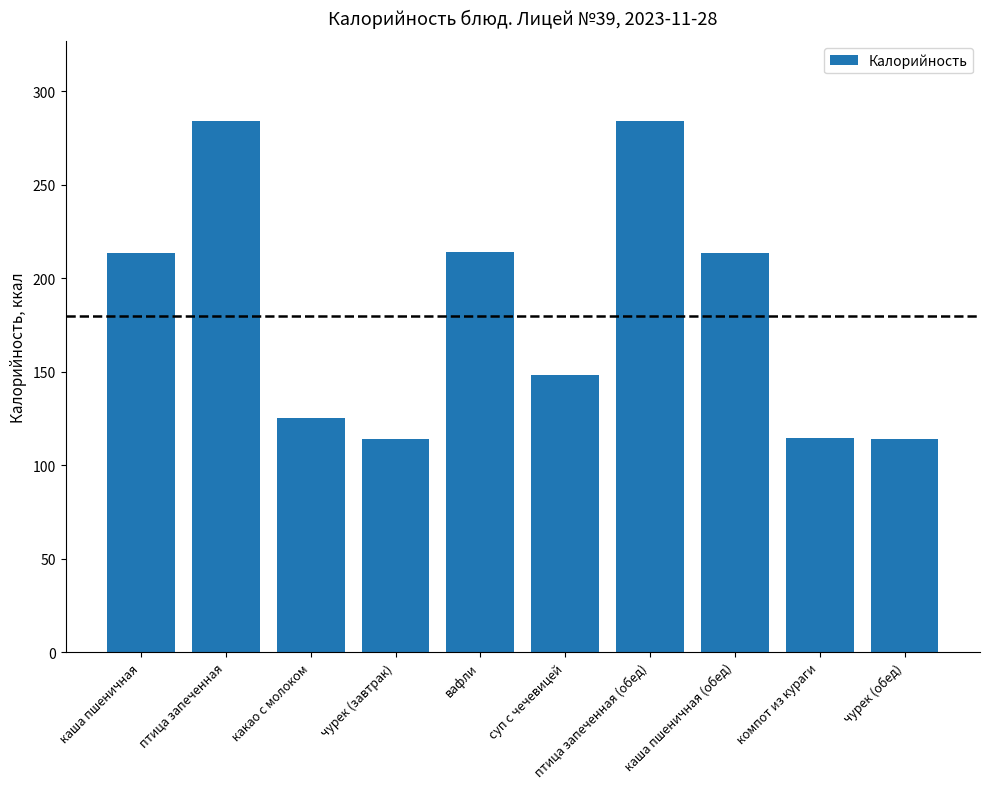

The chart shows a value of 381.1 at каша пшеничная (обед). True or false?

False